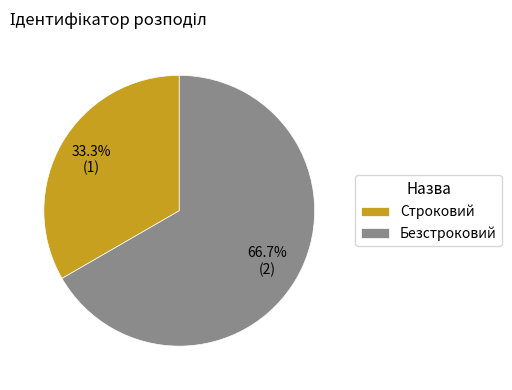

Rank the categories by value from lowest to highest.

Строковий, Безстроковий